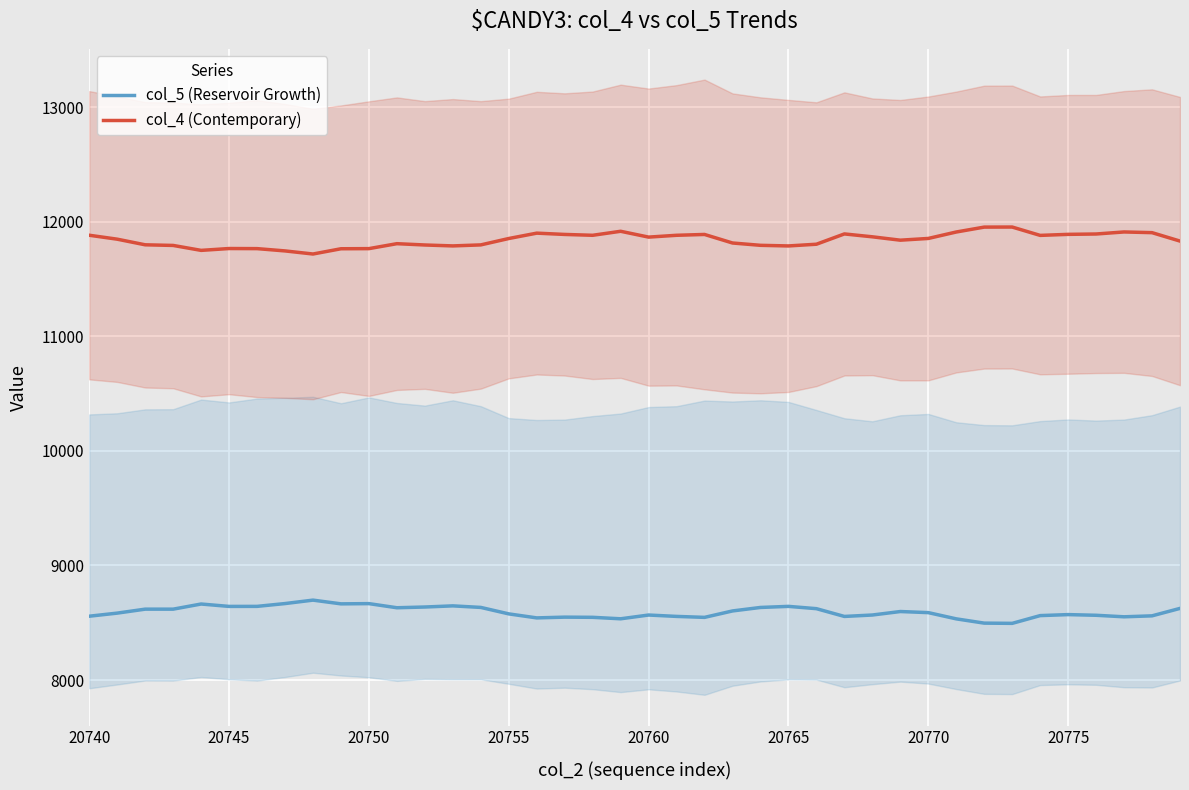

True or false: col_4 (Contemporary) has a value of 2653.9 at 20765.

False